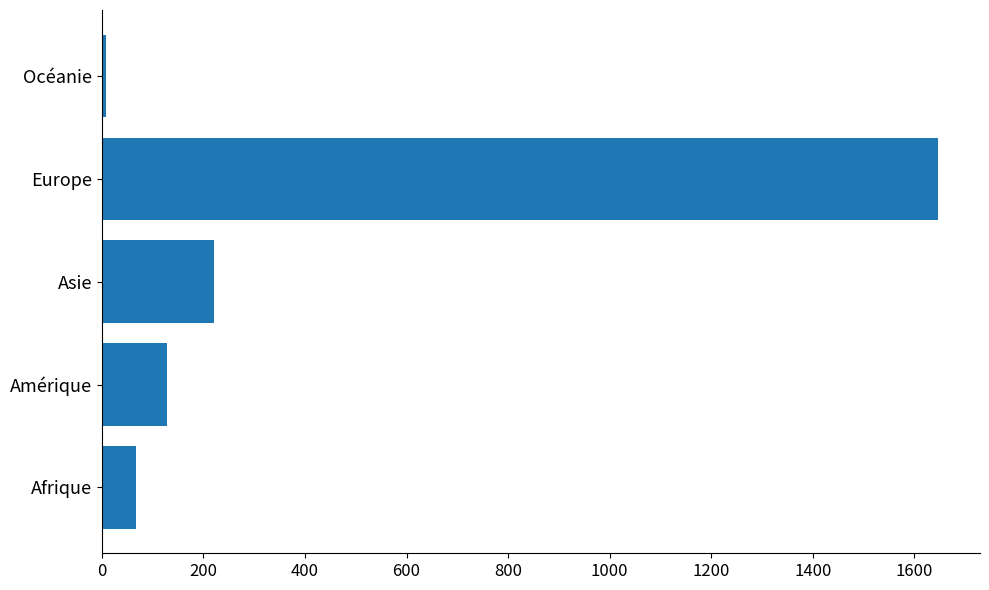

How many data points does each series have?

5